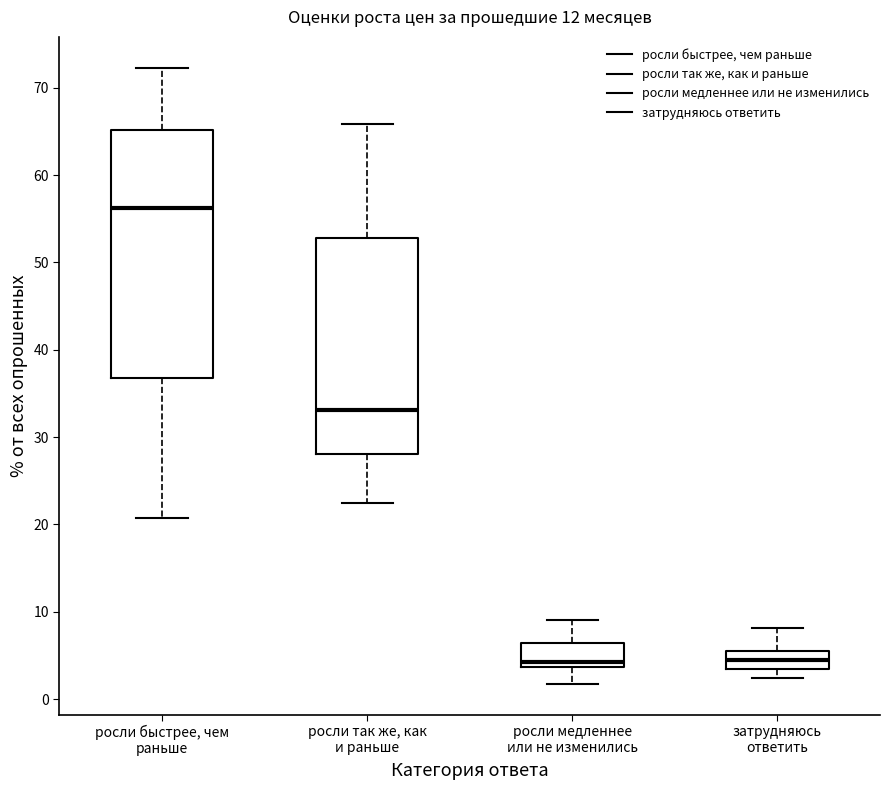

Which box has the highest median line?

росли быстрее, чем раньше